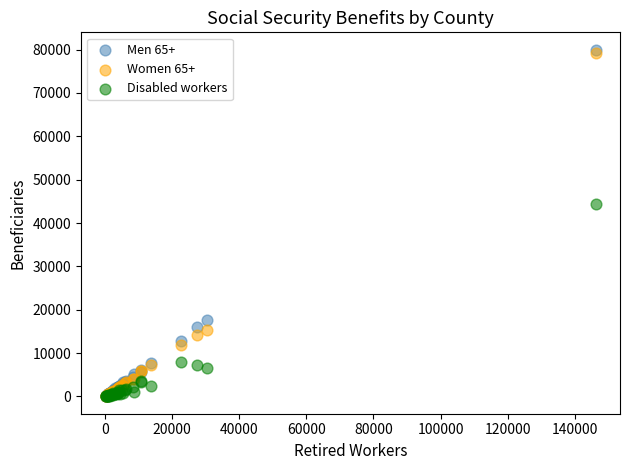

Which series reaches the maximum Y coordinate?

Men 65+